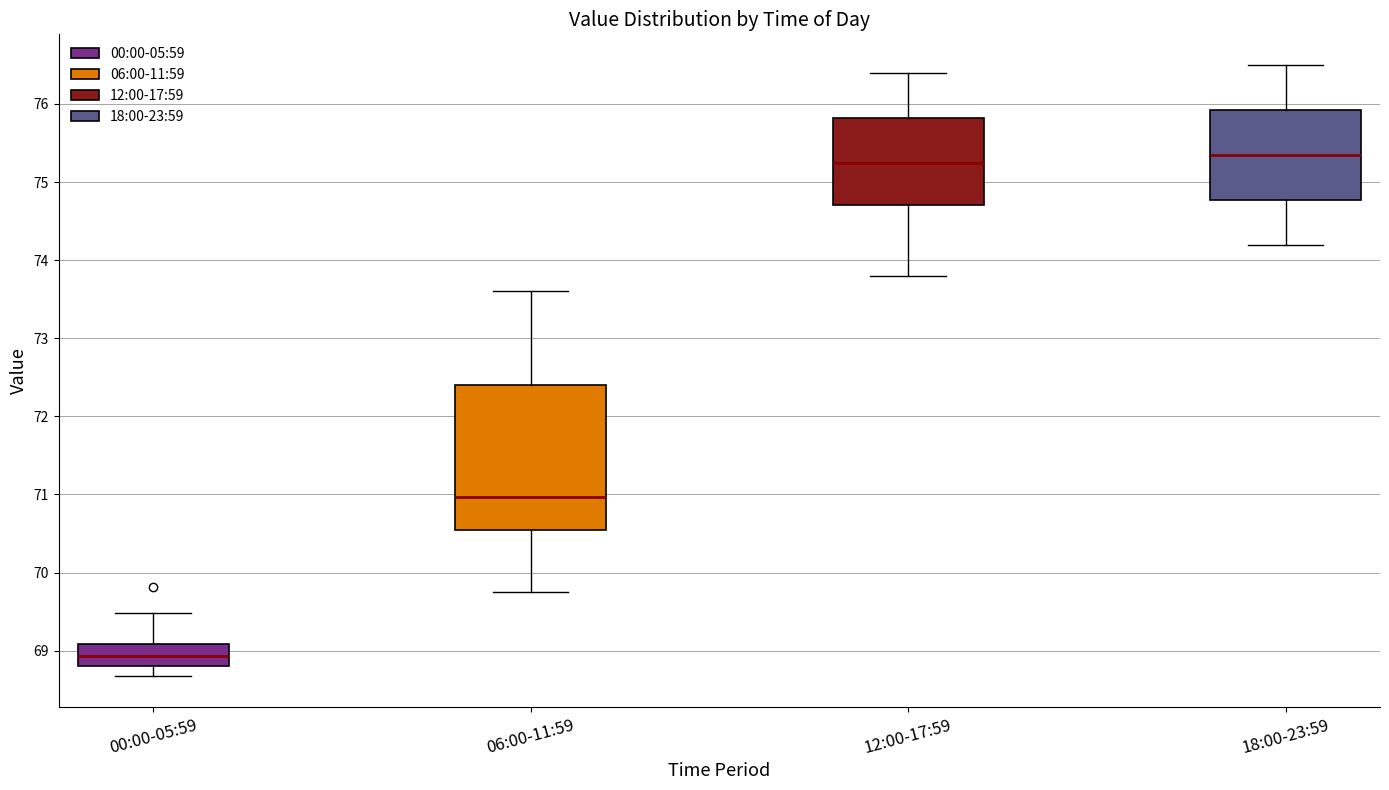

Where does the upper whisker of the box for 12:00-17:59 end on the y-axis? The values are not printed on the chart, so give them approximately, as read against the axis.

76.4